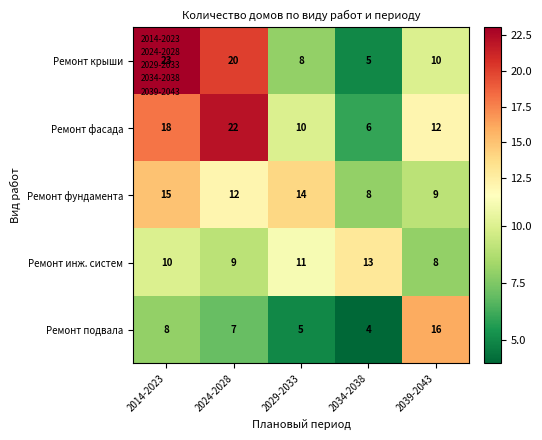

Is it true that Ремонт подвала equals 16 at 2039-2043?

True